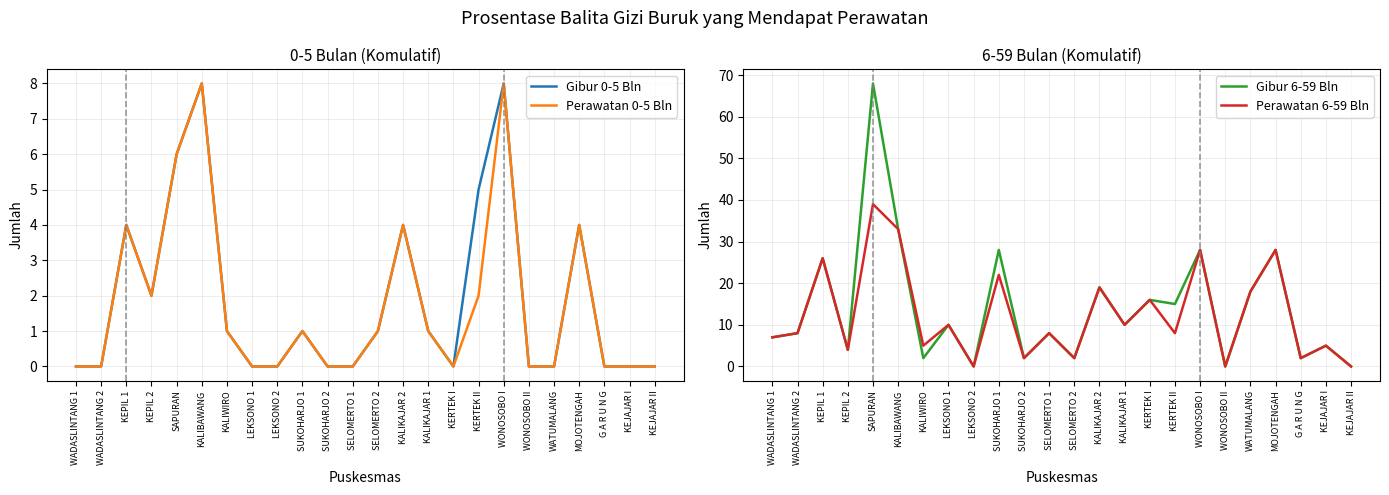

True or false: Perawatan 0-5 Bln and Gibur 6-59 Bln intersect in this chart.

False